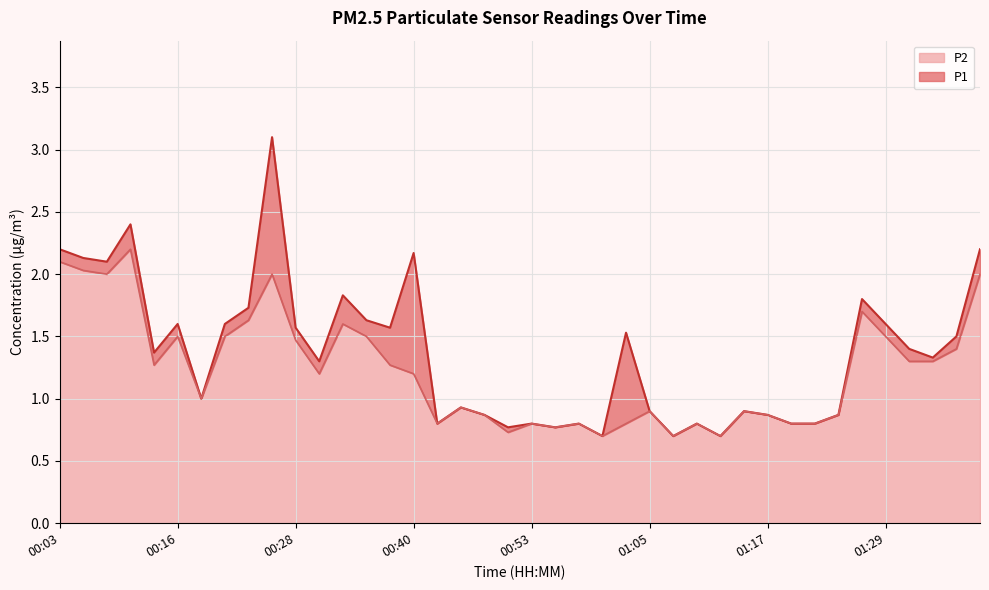

Reading right to left, what are all the values shown in this chart?

P1: 2.2	1.5	1.3	1.4	1.6	1.8	0.9	0.8	0.8	0.9	0.9	0.7	0.8	0.7	0.9	1.5	0.7	0.8	0.8	0.8	0.8	0.9	0.9	0.8	2.2	1.6	1.6	1.8	1.3	1.6	3.1	1.7	1.6	1.0	1.6	1.4	2.4	2.1	2.1	2.2
P2: 2.0	1.4	1.3	1.3	1.5	1.7	0.9	0.8	0.8	0.9	0.9	0.7	0.8	0.7	0.9	0.8	0.7	0.8	0.8	0.8	0.7	0.9	0.9	0.8	1.2	1.3	1.5	1.6	1.2	1.5	2.0	1.6	1.5	1.0	1.5	1.3	2.2	2.0	2.0	2.1